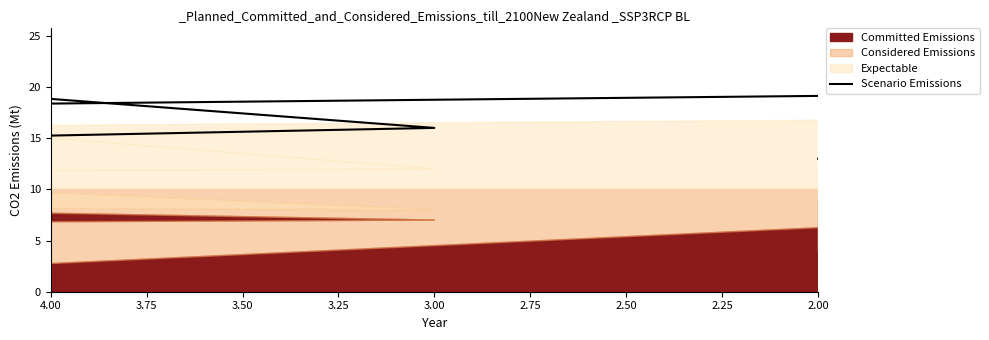

How many lines are shown in the chart?

1